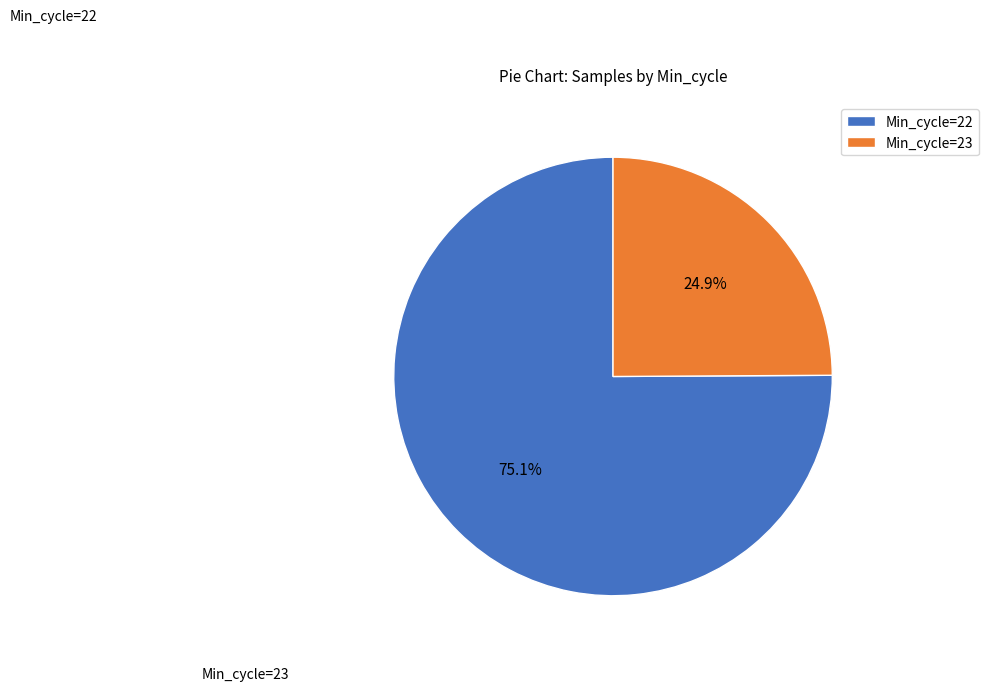

Do Min_cycle=22 and Min_cycle=23 together represent more than half of the pie?

Yes